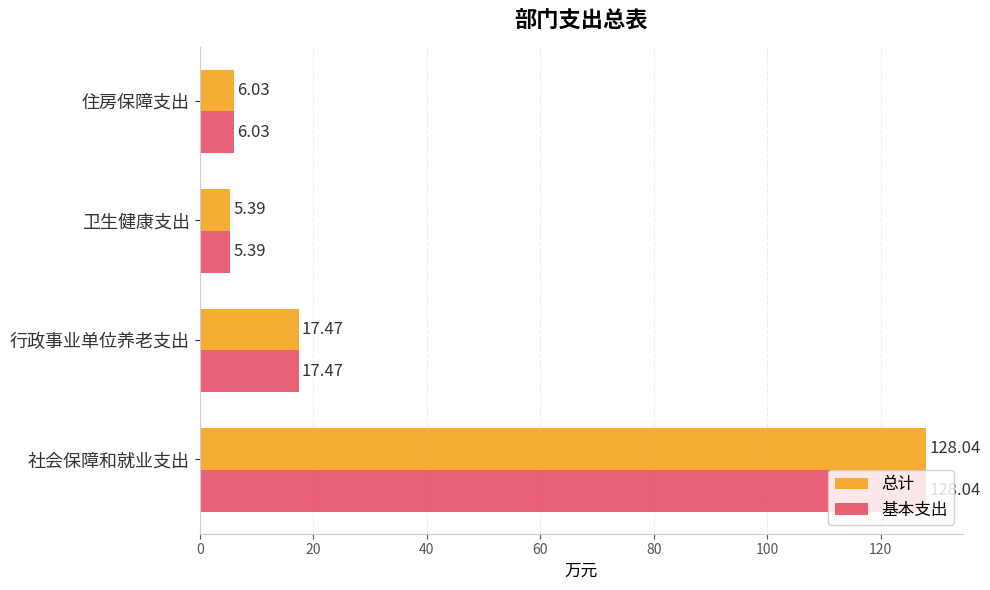

What is the sum of all 基本支出 values?

156.9